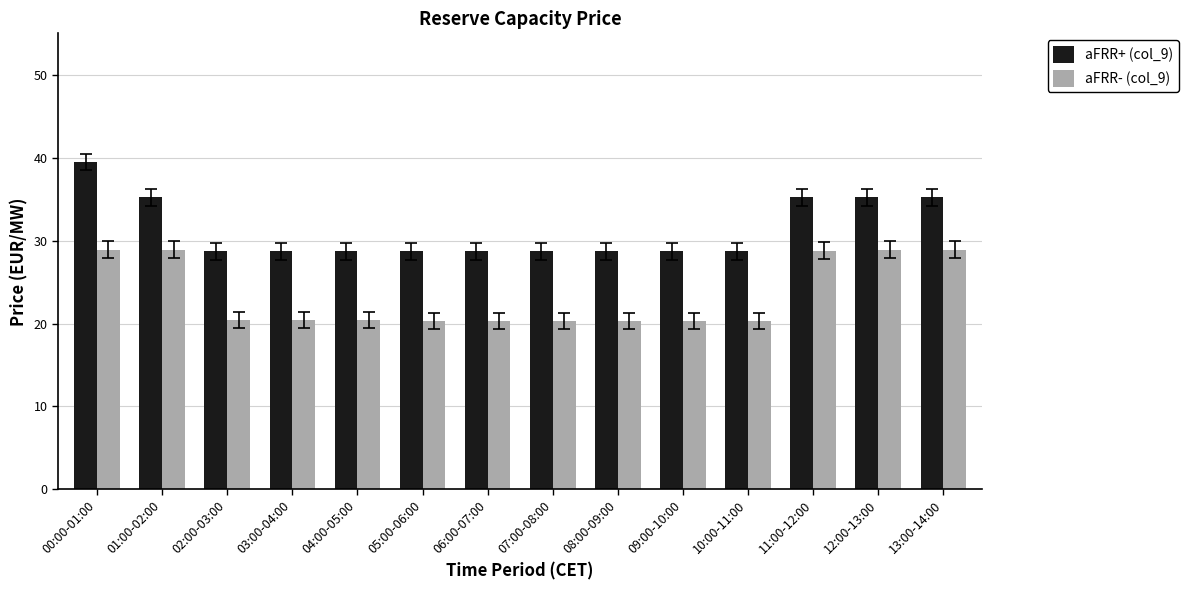

Which category has the highest value in the aFRR+ (col_9) series?

00:00-01:00